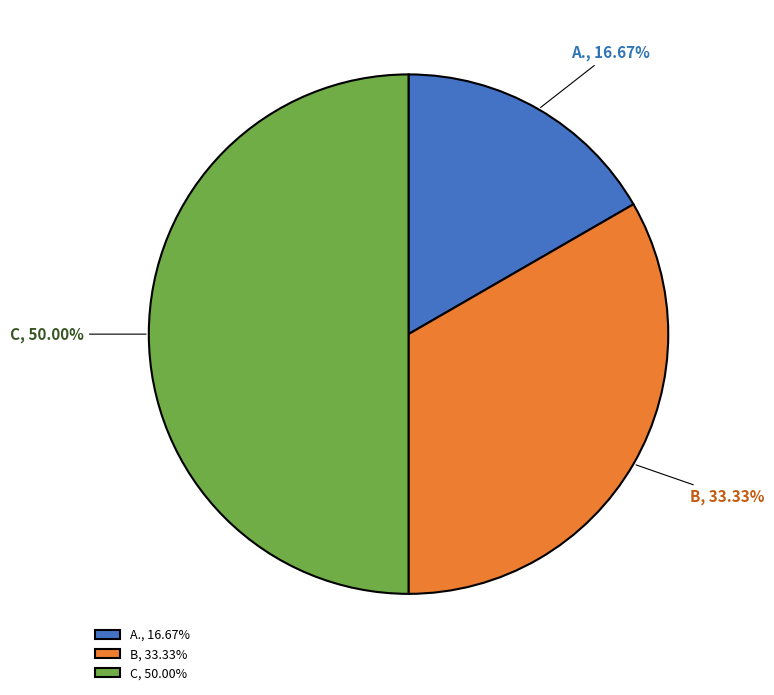

Which category has the biggest portion of the pie?

C